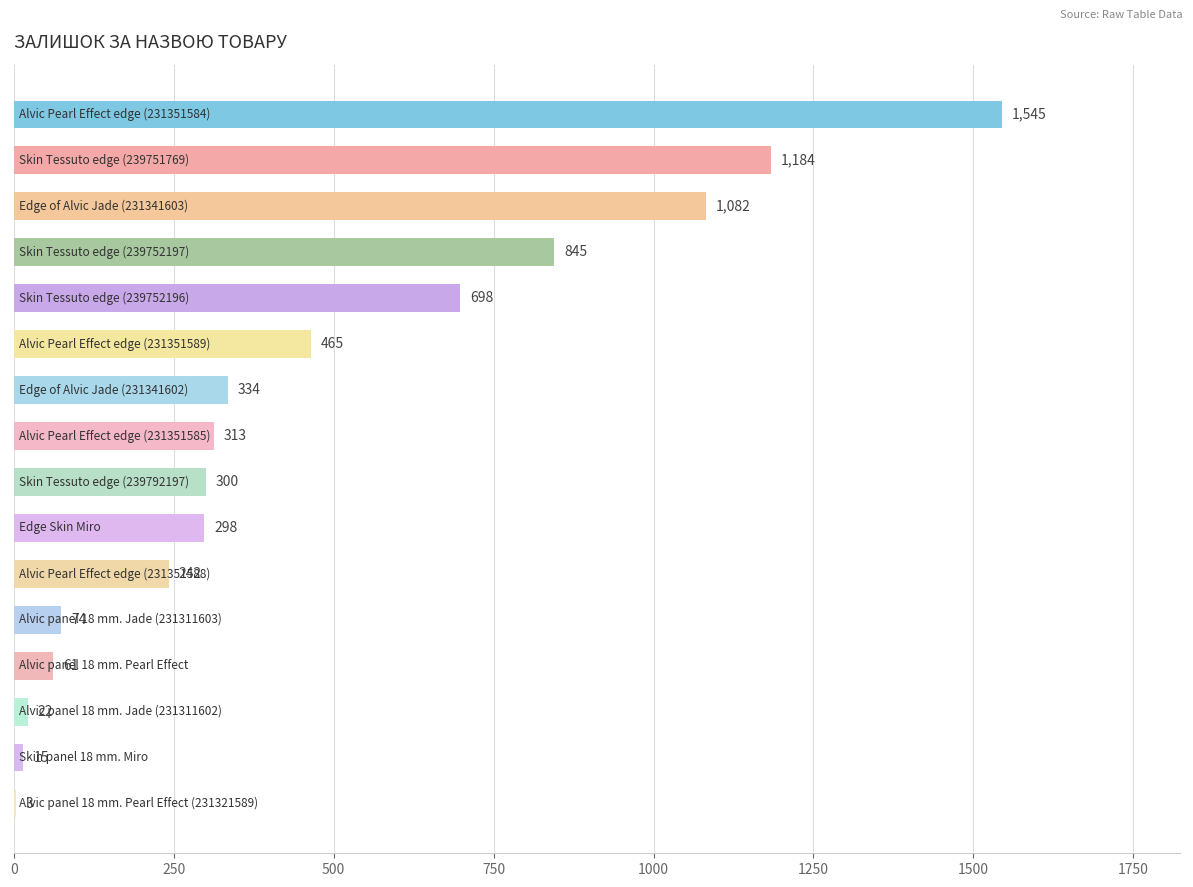

How many data points does each series have?

16